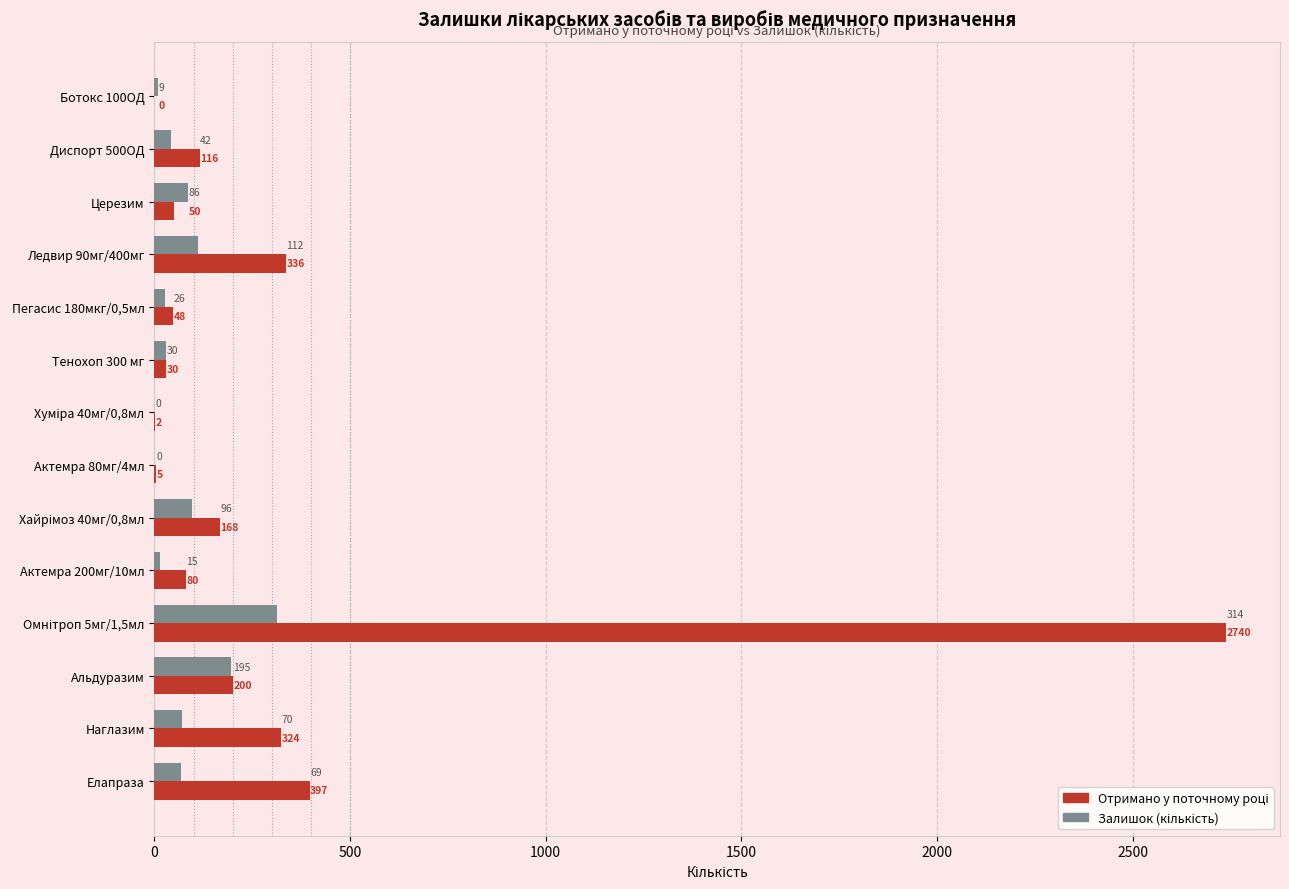

What is the maximum value shown in the chart?

2740